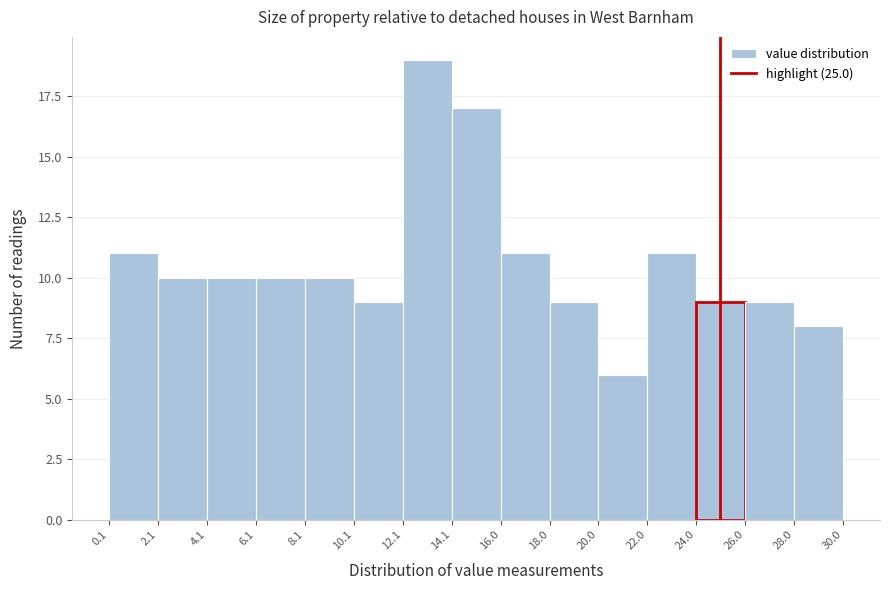

Reading left to right, list every bar in this chart as the range it spans on the x-axis followed by its height. The values are not printed on the chart, so give them approximately, as read against the axis.

0.1 to 2.1: 11
2.1 to 4.1: 10
4.1 to 6.1: 10
6.1 to 8.1: 10
8.1 to 10.1: 10
10.1 to 12.1: 9
12.1 to 14.1: 19
14.1 to 16.0: 17
16.0 to 18.0: 11
18.0 to 20.0: 9
20.0 to 22.0: 6
22.0 to 24.0: 11
24.0 to 26.0: 9
26.0 to 28.0: 9
28.0 to 30.0: 8